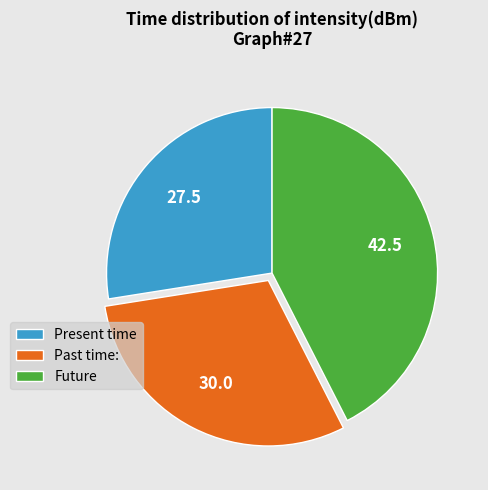

Which slice is the smallest?

Present time